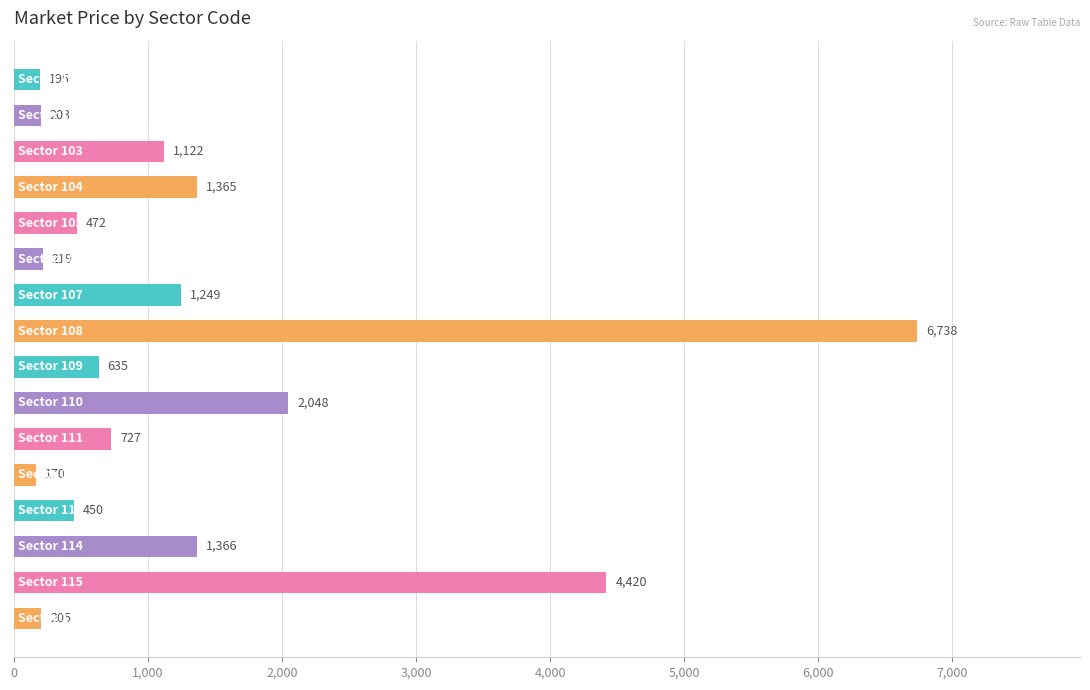

What is the difference between the second highest and second lowest values?

4225